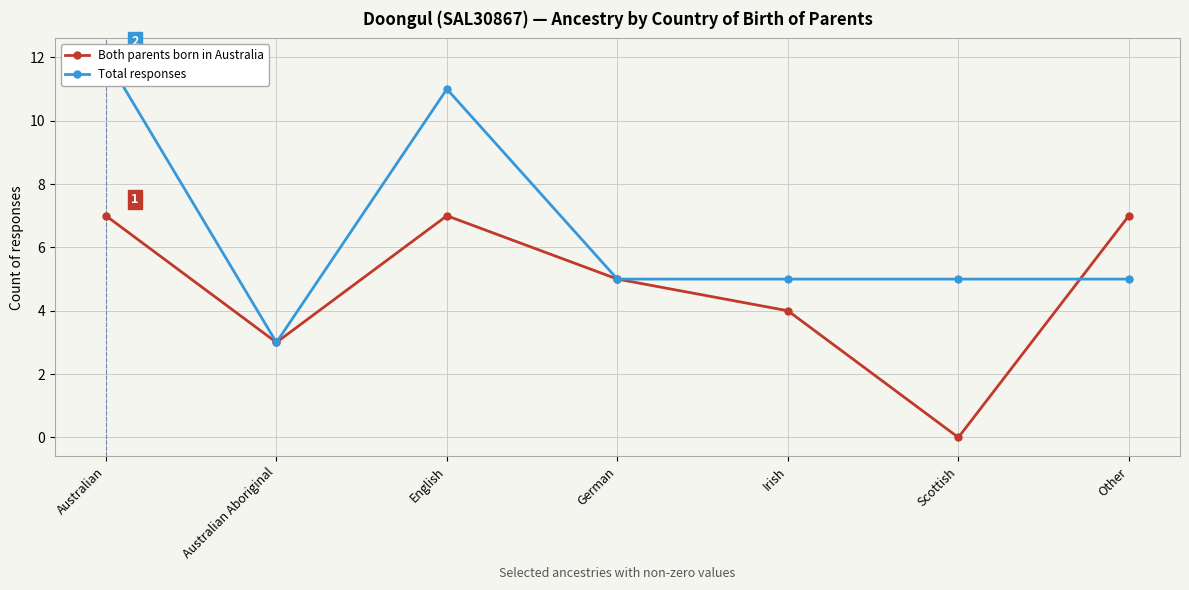

List the series in order of their overall mean, highest first.

Total responses, Both parents born in Australia